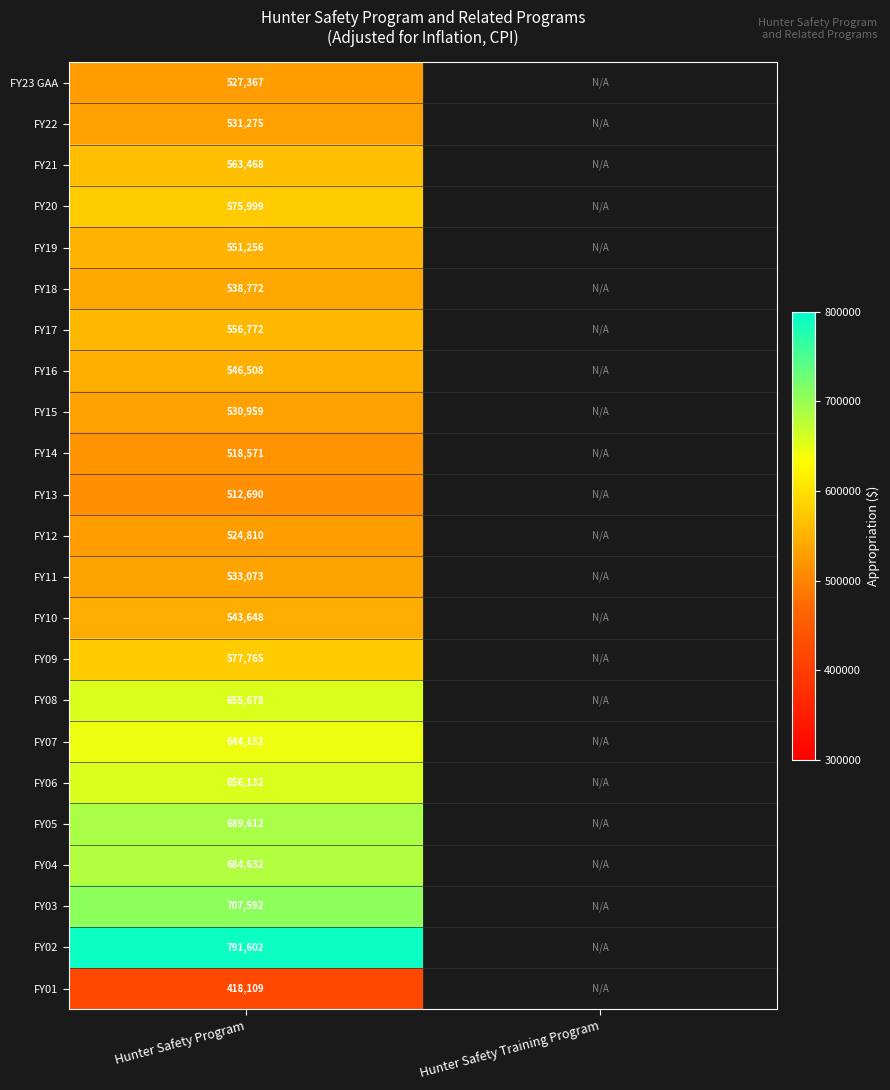

What is the spread (max minus min) of values at Hunter Safety Program?

373493